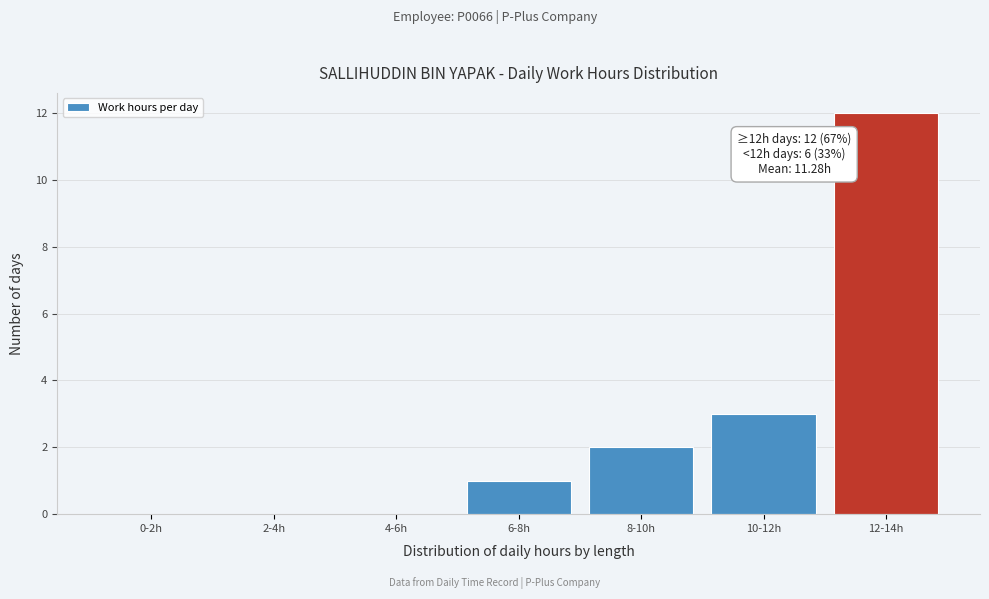

Reading right to left, extract all data points from this chart.

12-14h=12	10-12h=3	8-10h=2	6-8h=1	4-6h=0	2-4h=0	0-2h=0